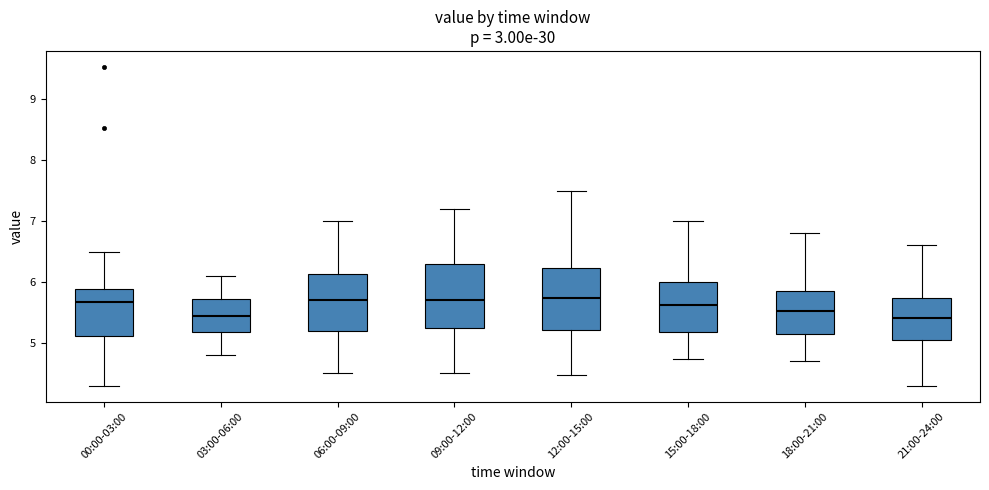

Reading left to right, transcribe this box plot: for each box, give where its median line is, the range the box spans, and where its two whiskers end, as read against the y-axis. The values are not printed on the chart, so give them approximately, as read against the axis.

00:00-03:00: median 5.7, box 5.1 to 5.9, whiskers 4.3 to 6.5
03:00-06:00: median 5.5, box 5.2 to 5.7, whiskers 4.8 to 6.1
06:00-09:00: median 5.7, box 5.2 to 6.1, whiskers 4.5 to 7.0
09:00-12:00: median 5.7, box 5.3 to 6.3, whiskers 4.5 to 7.2
12:00-15:00: median 5.7, box 5.2 to 6.2, whiskers 4.5 to 7.5
15:00-18:00: median 5.6, box 5.2 to 6.0, whiskers 4.7 to 7.0
18:00-21:00: median 5.5, box 5.2 to 5.8, whiskers 4.7 to 6.8
21:00-24:00: median 5.4, box 5.1 to 5.7, whiskers 4.3 to 6.6